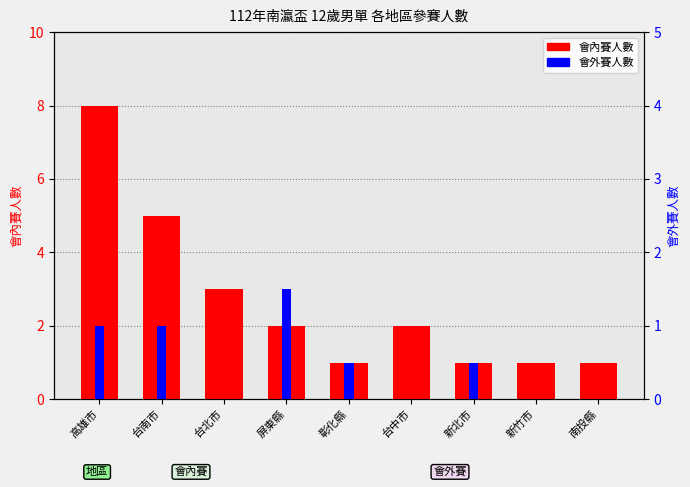

Rank the series by their average value, from lowest to highest.

會外賽人數, 會內賽人數